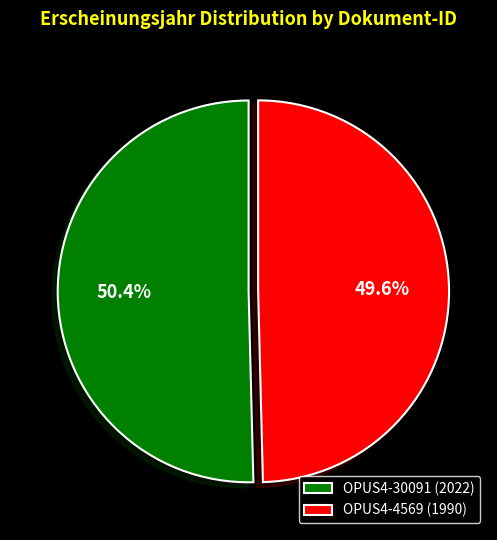

Which category has the smallest portion of the pie?

OPUS4-4569